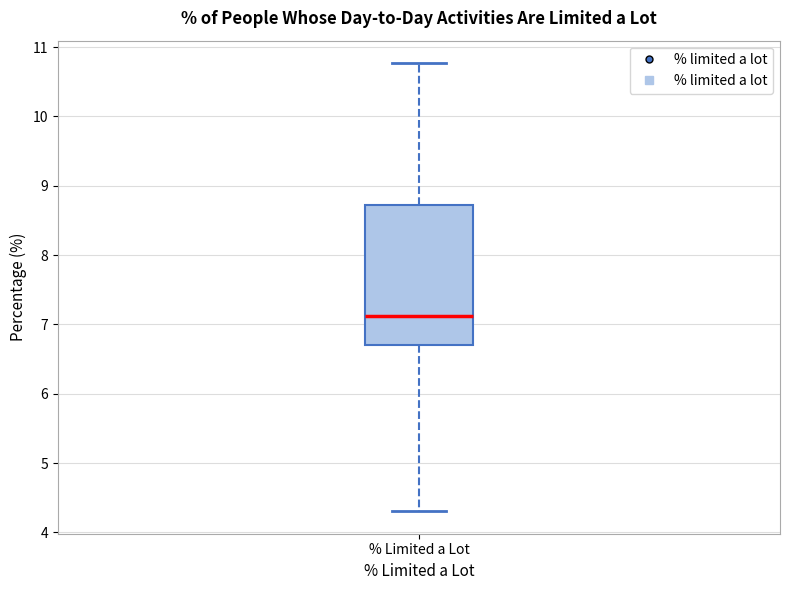

Where does the lower whisker of the box for % Limited a Lot end on the y-axis? The values are not printed on the chart, so give them approximately, as read against the axis.

4.3